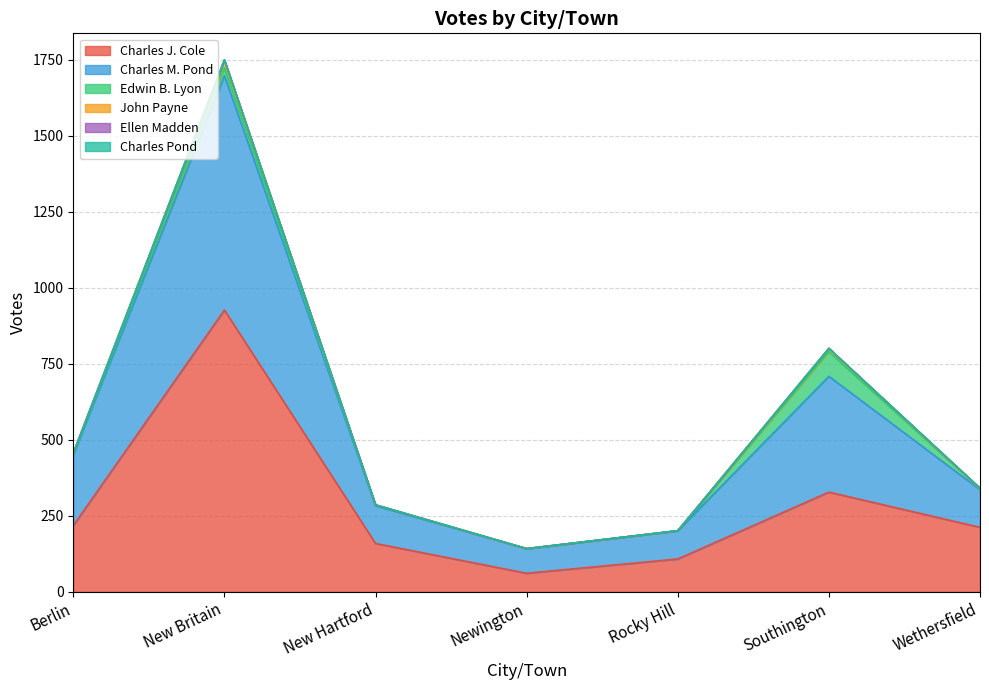

At which category is the sum across all series the highest?

New Britain